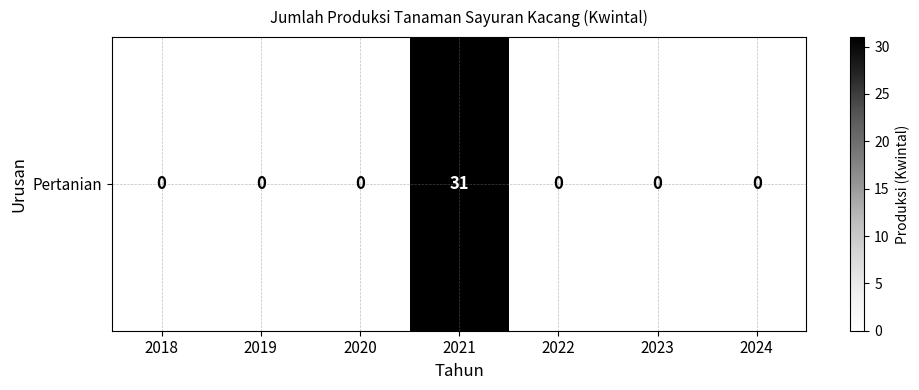

True or false: the data shows 0 at 2019.

True